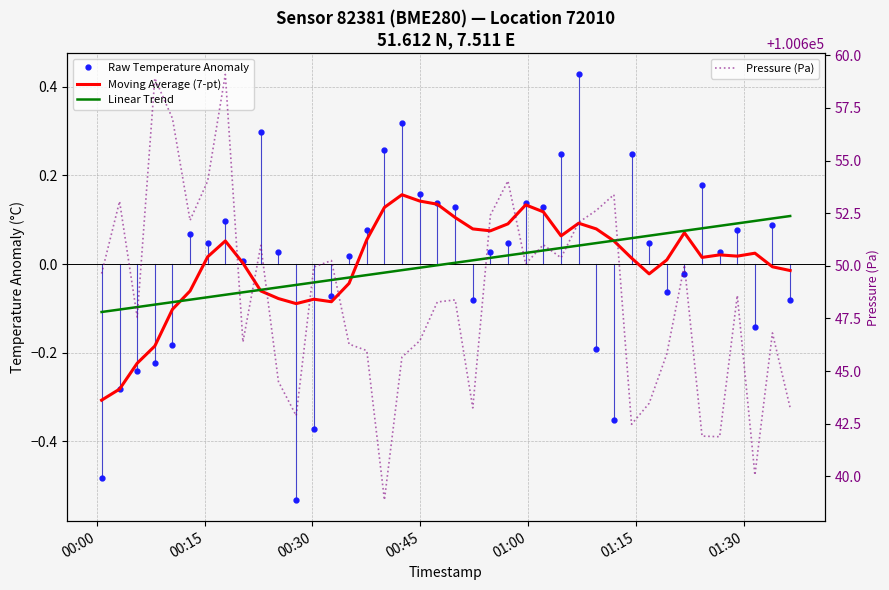

How many lines are shown in the chart?

4